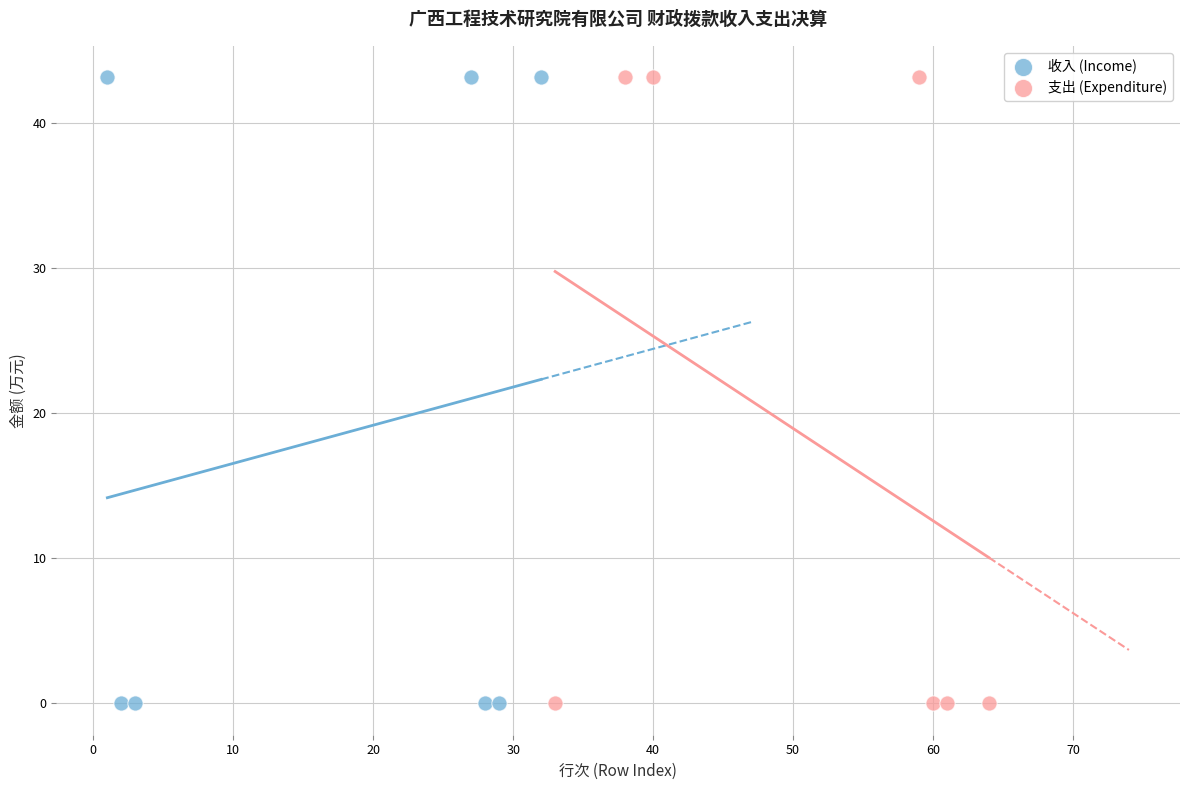

What are all the series names shown in the legend?

收入 (Income), 支出 (Expenditure)